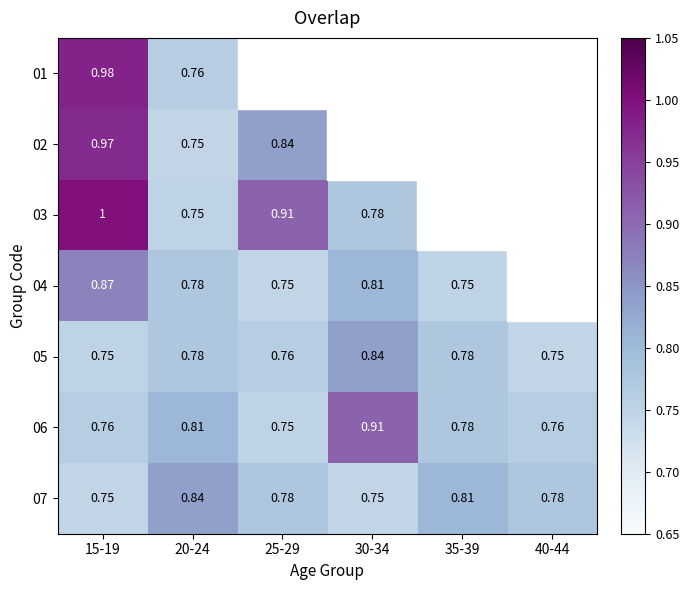

Where is 05 nearest to the value 0?

40-44